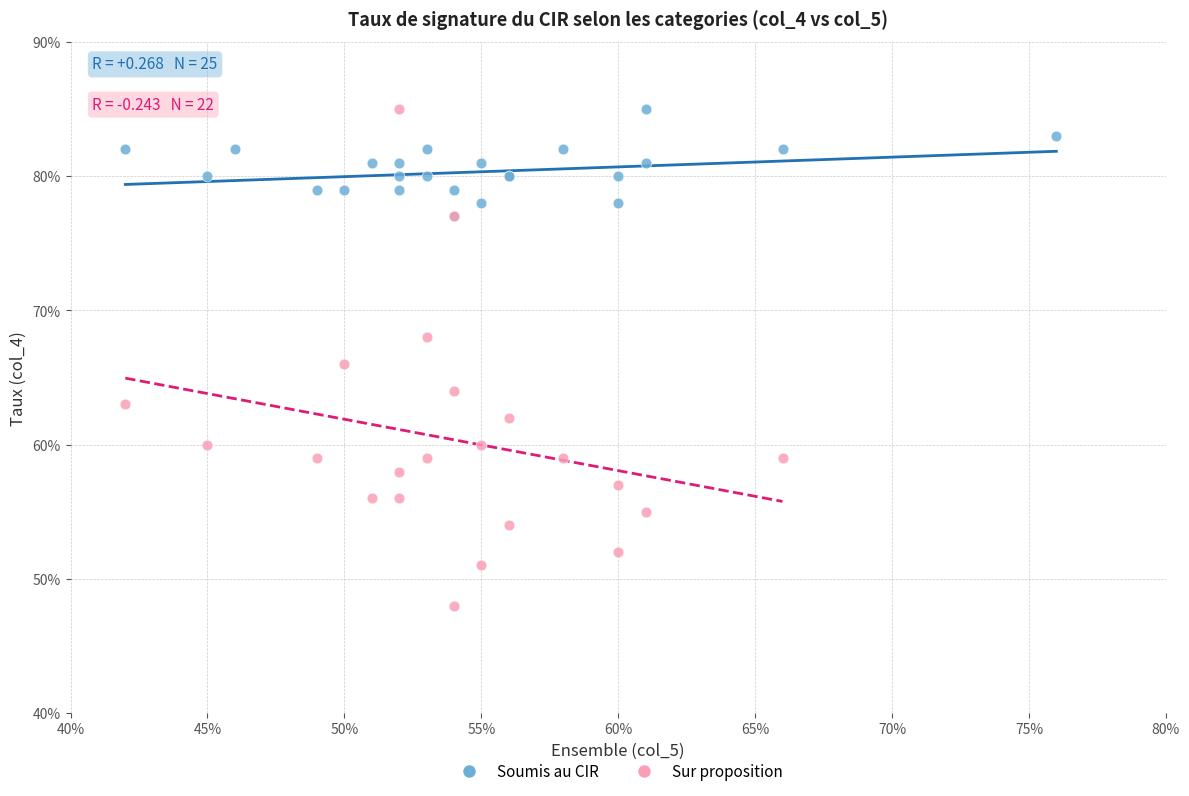

Which series has the widest spread of Y values?

Sur proposition